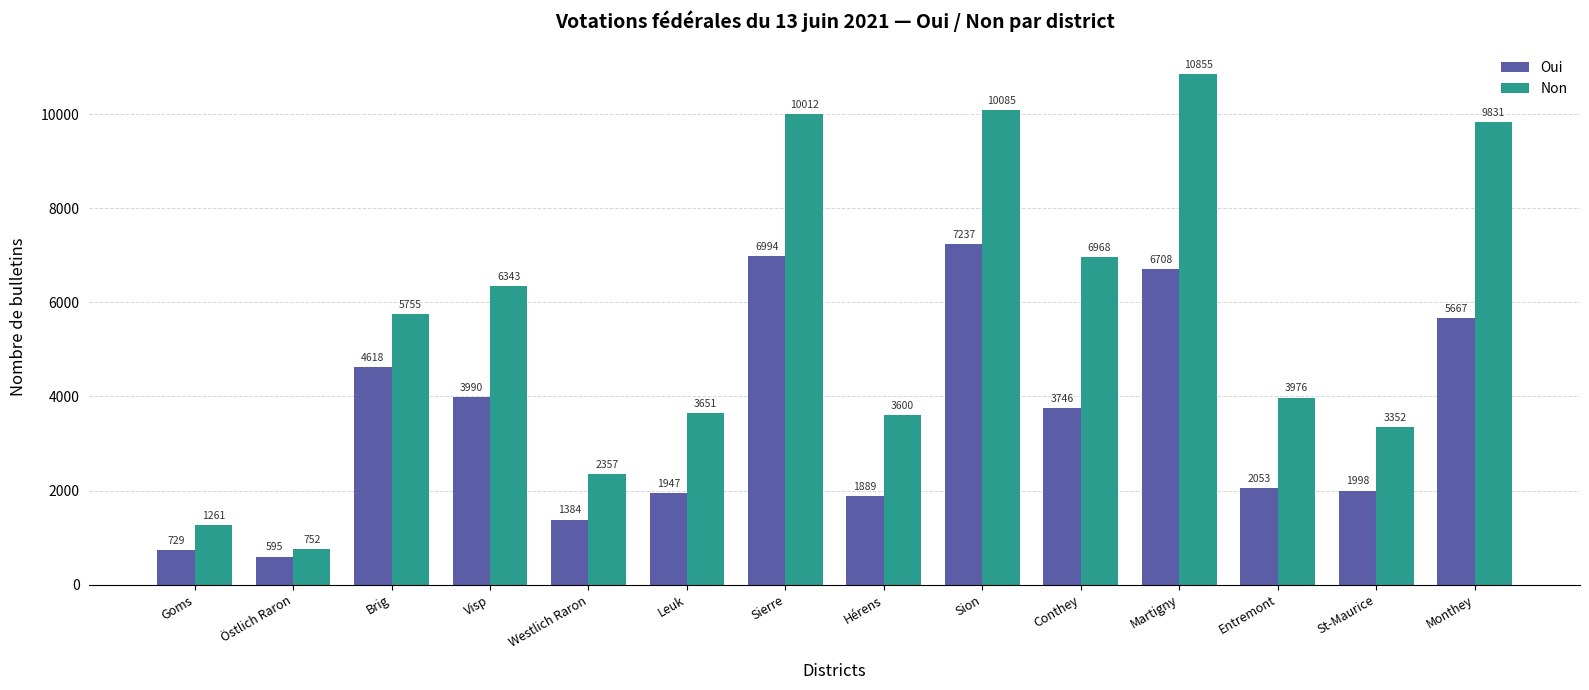

How many data points in Non are less than 5755?

7